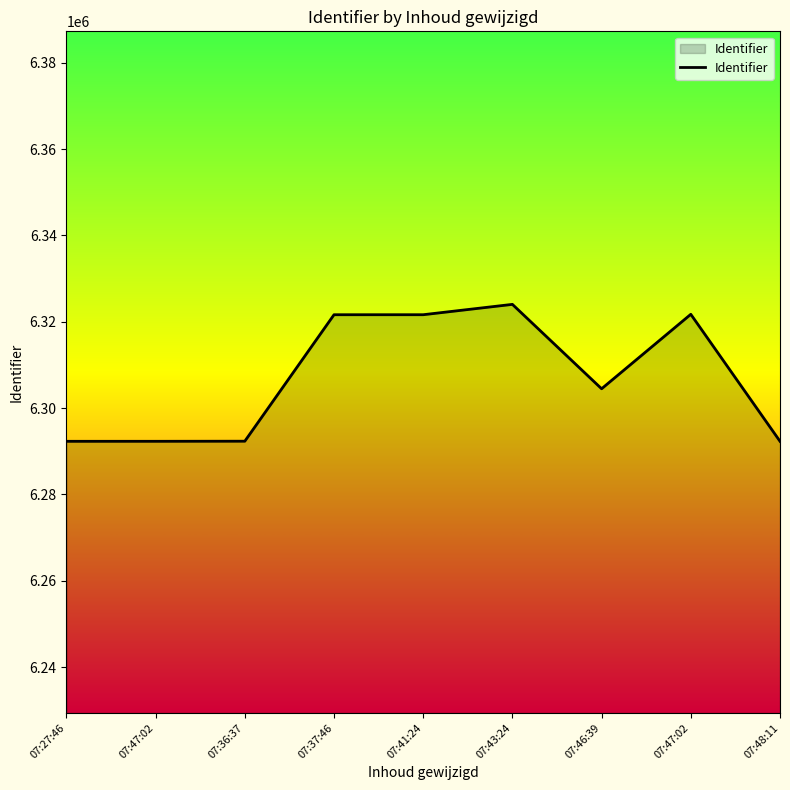

Rank the categories by value from lowest to highest.

07:27:46, 07:47:02, 07:48:11, 07:36:37, 07:46:39, 07:37:46, 07:41:24, 07:47:02, 07:43:24